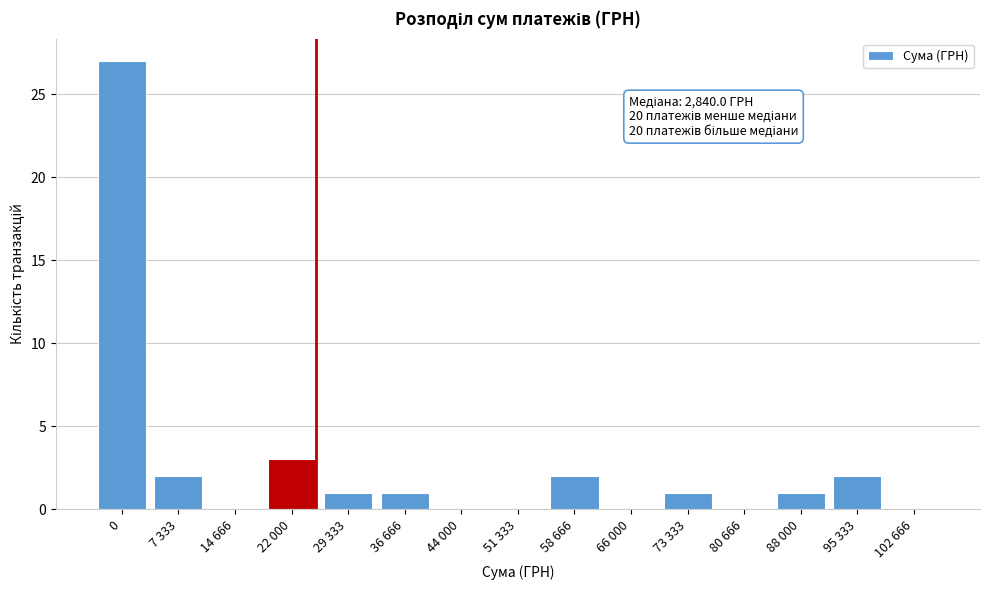

Reading left to right, transcribe all the data shown in this chart.

0=27	7 333=2	14 666=0	22 000=3	29 333=1	36 666=1	44 000=0	51 333=0	58 666=2	66 000=0	73 333=1	80 666=0	88 000=1	95 333=2	102 666=0